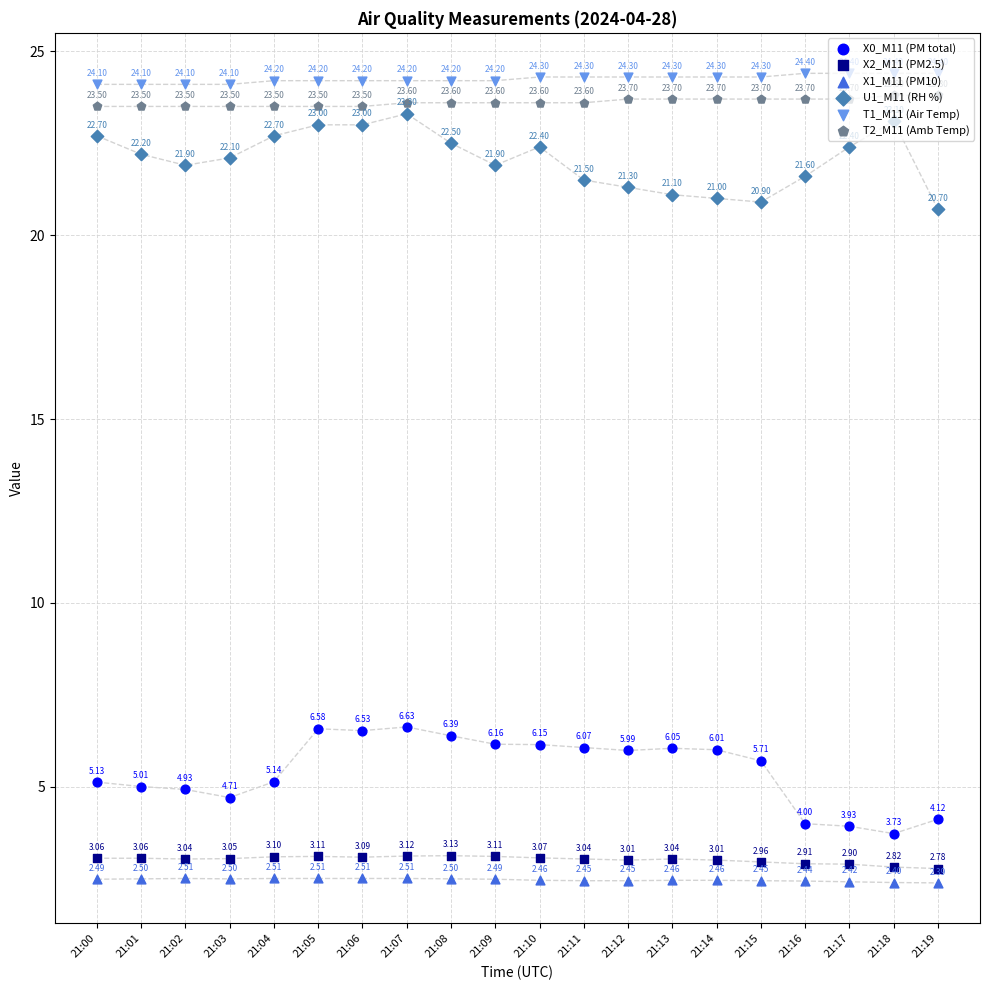

Which series has the largest total across all categories?

T1_M11 (Air Temp)